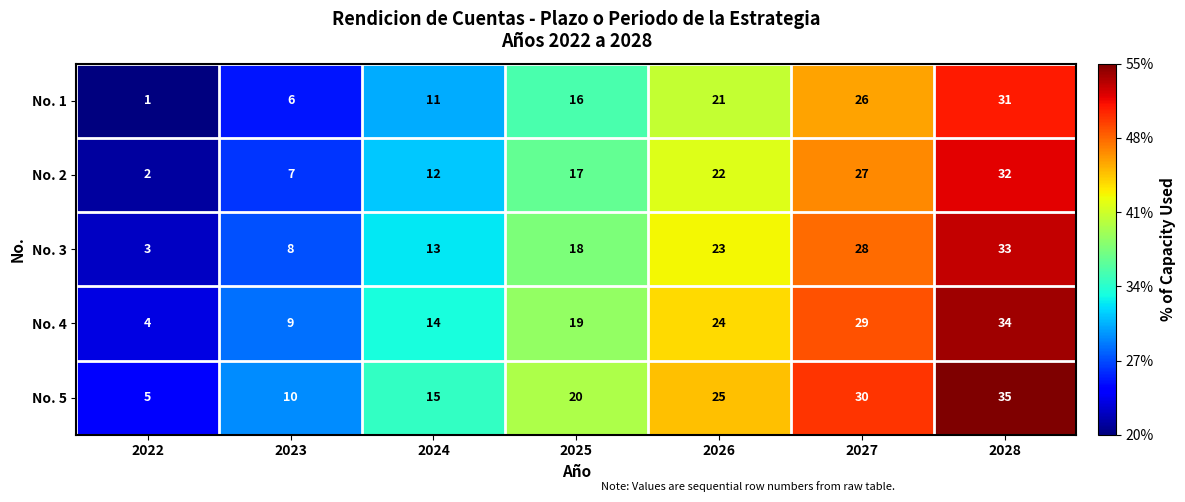

What is the difference between the No. 4 values at 2028 and 2022?

30